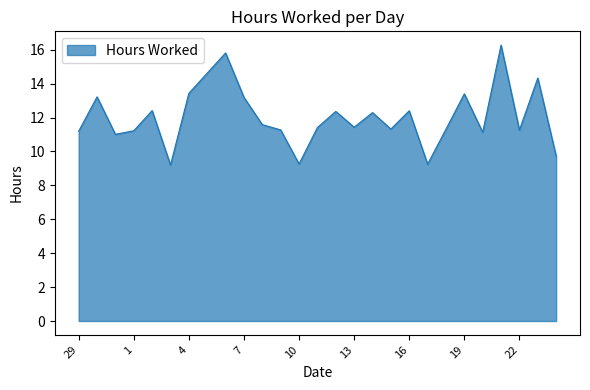

What is the greatest value displayed?

16.3